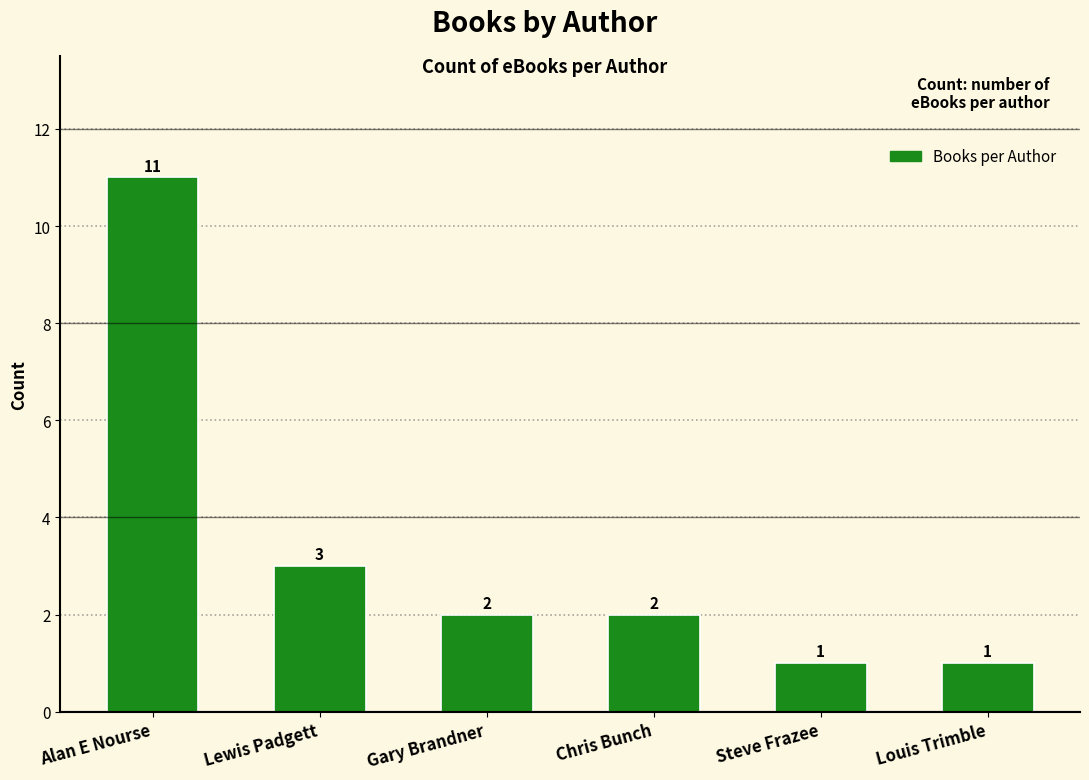

What is the label of the 1st bar from the left?

Alan E Nourse